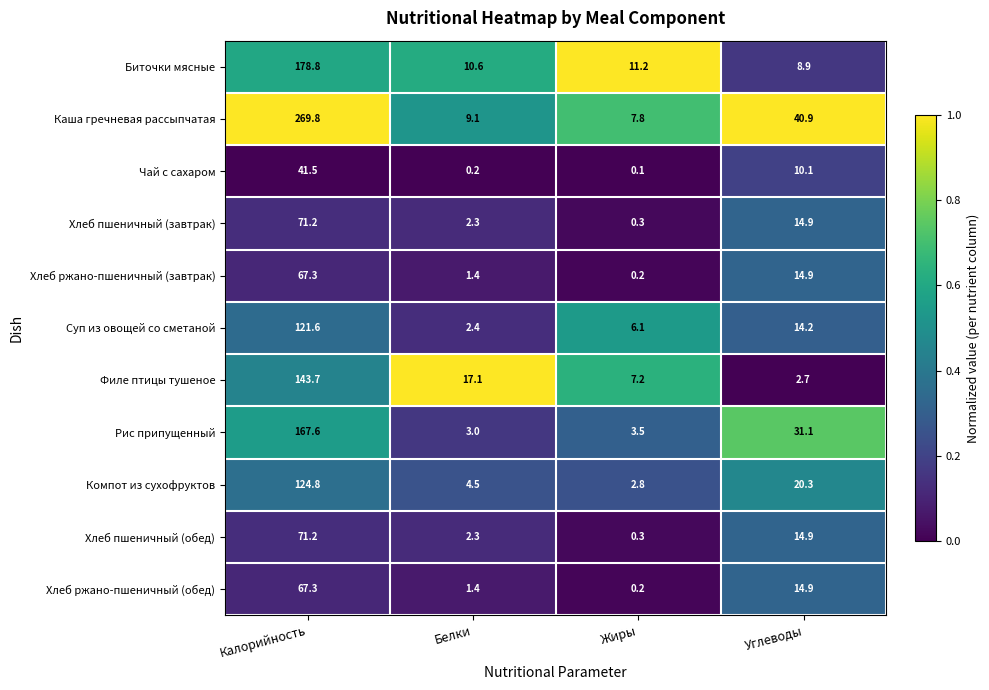

Is it true that Хлеб пшеничный (обед) equals 14.9 at Углеводы?

True